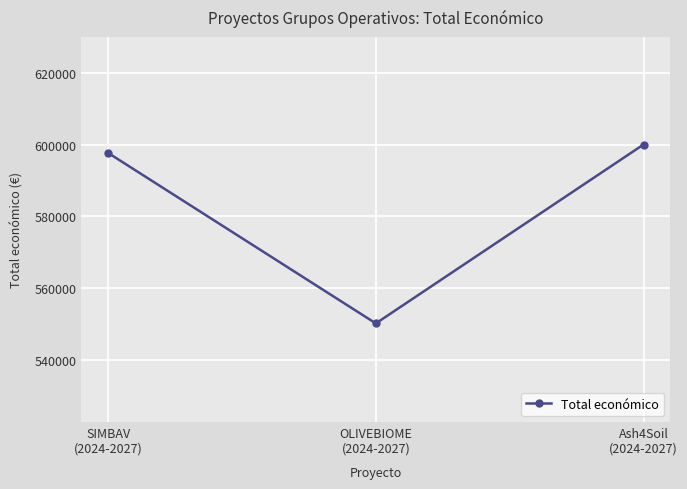

True or false: the data shows 550111 at OLIVEBIOME
(2024-2027).

True